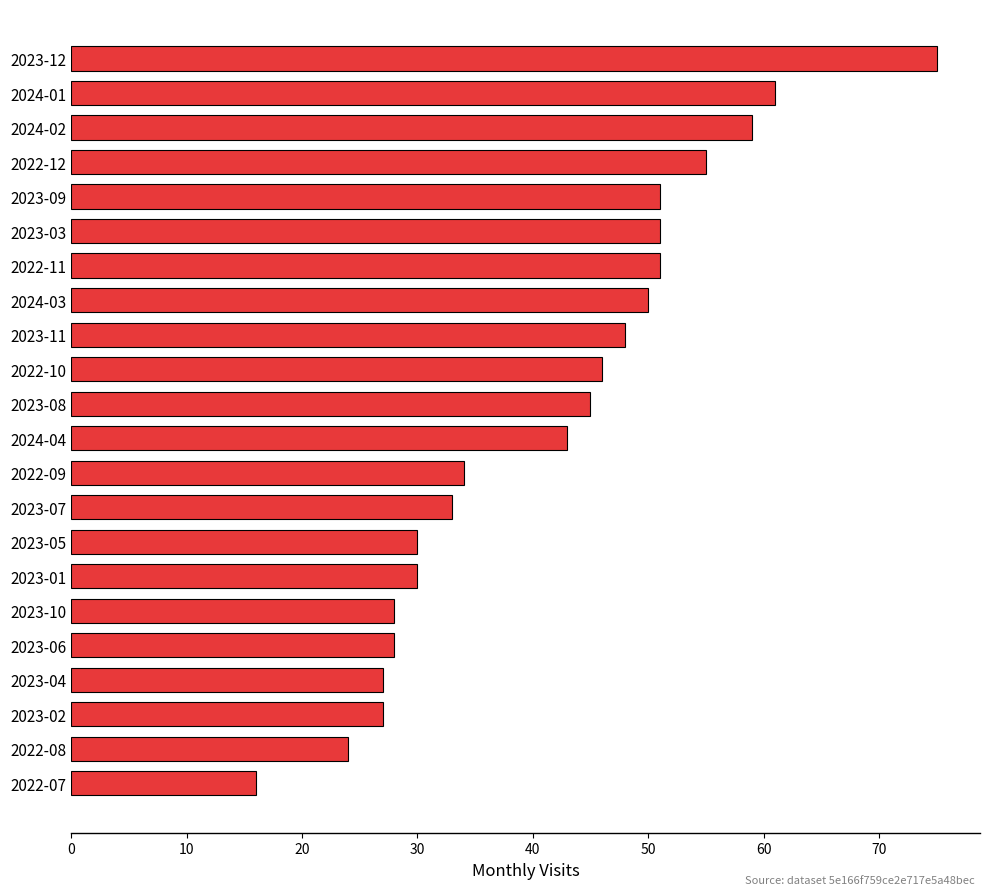

At which category does the chart reach its minimum across all series?

2022-07